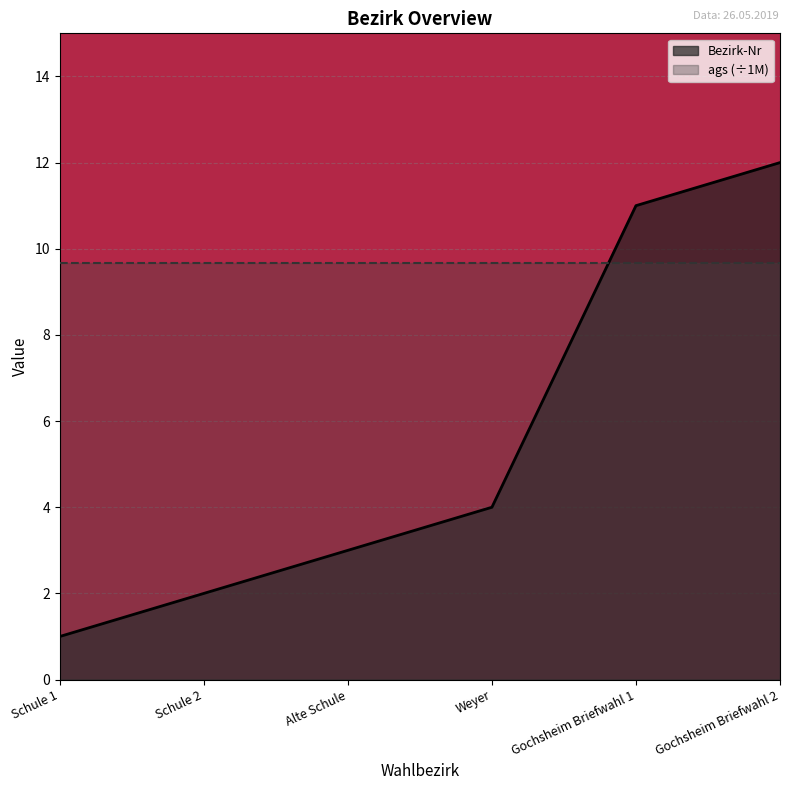

What is the difference between the maximum and minimum values?

11